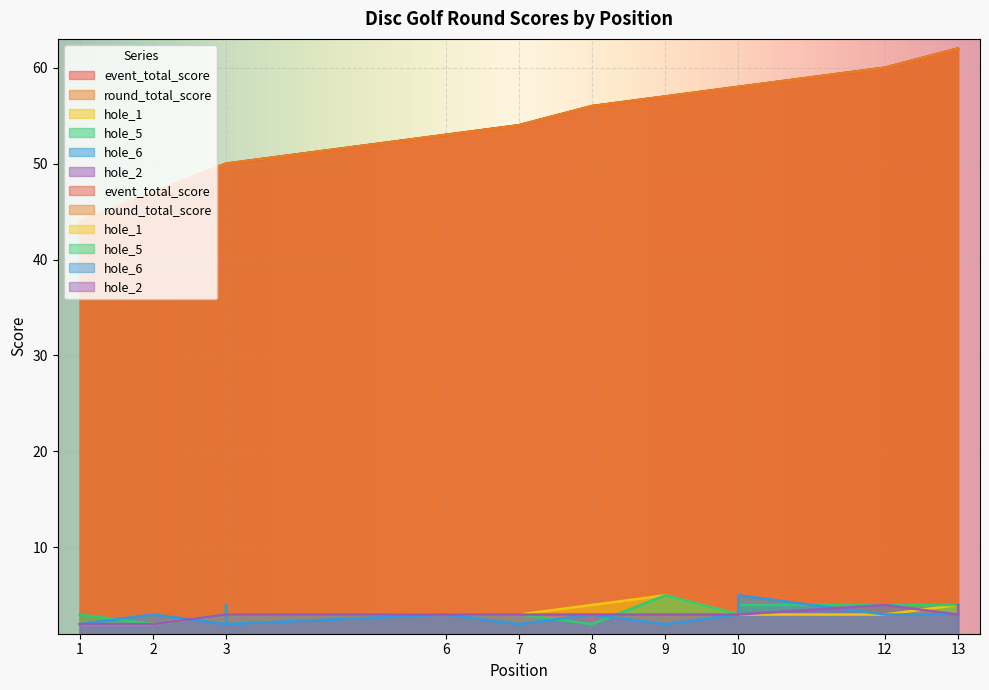

What is the difference between the maximum and minimum values in the hole_6 series?

3